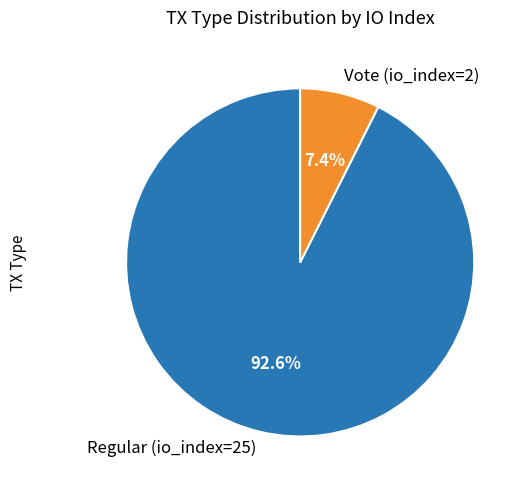

To the nearest percent, what is the difference between the Regular (io_index=25) and Vote (io_index=2) slice percentages?

85%